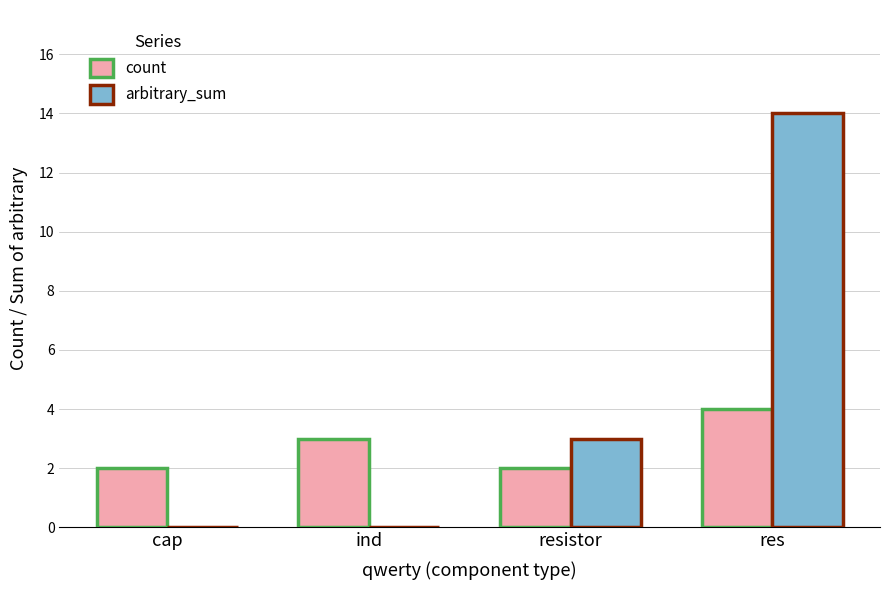

Count the number of data series in this chart.

2